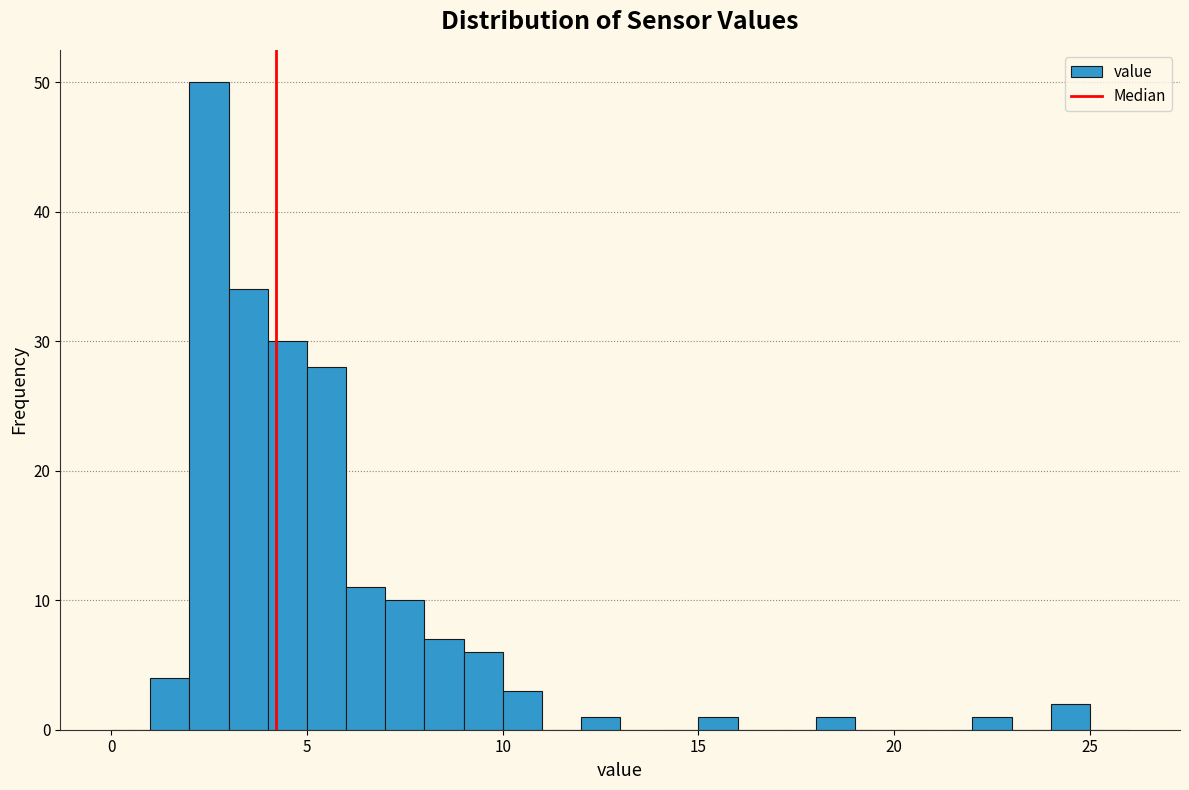

Read against the x-axis, roughly where is the centre of the tallest bar?

2.5